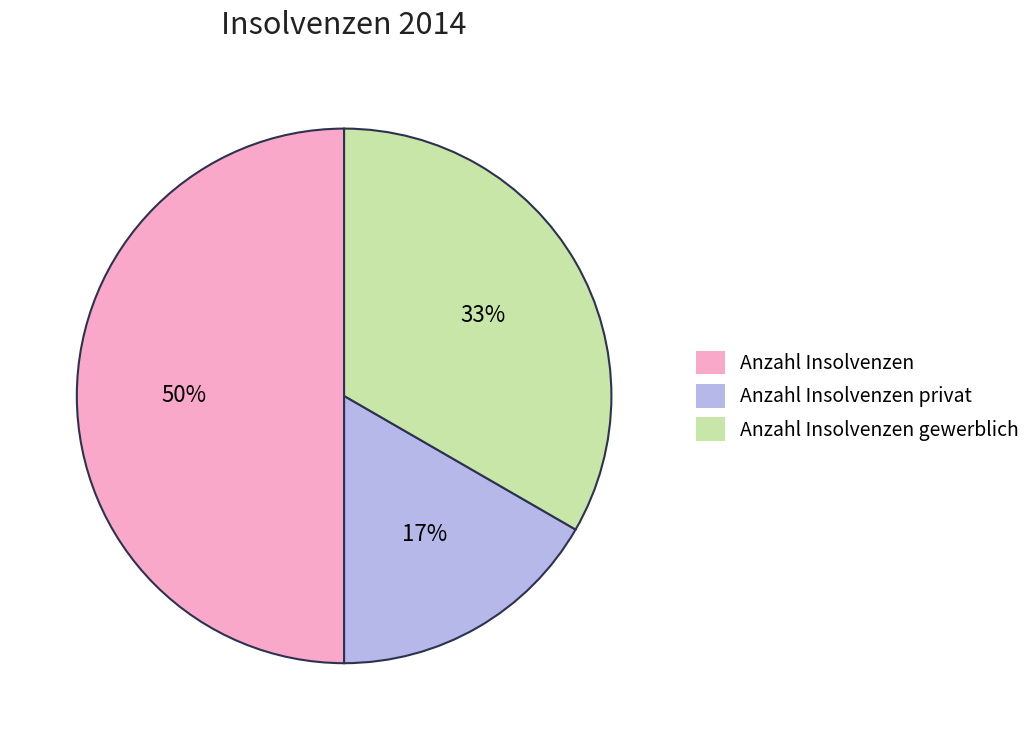

Between Anzahl Insolvenzen and Anzahl Insolvenzen gewerblich, which is larger?

Anzahl Insolvenzen